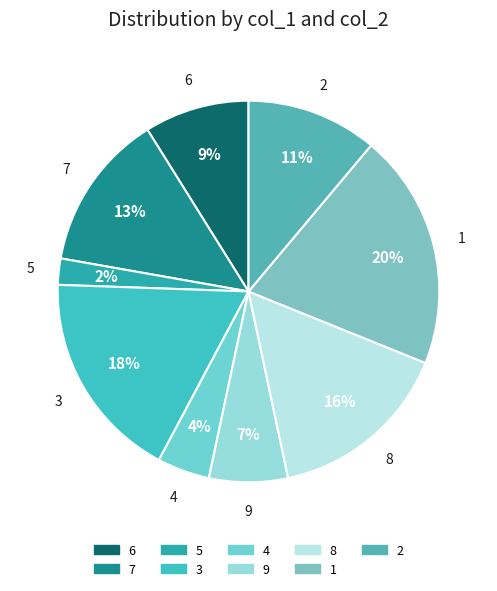

How many segments does this pie chart have?

9